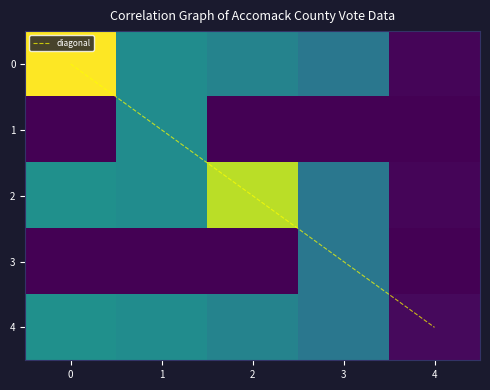

Is it true that the value at 4 is 2?

True